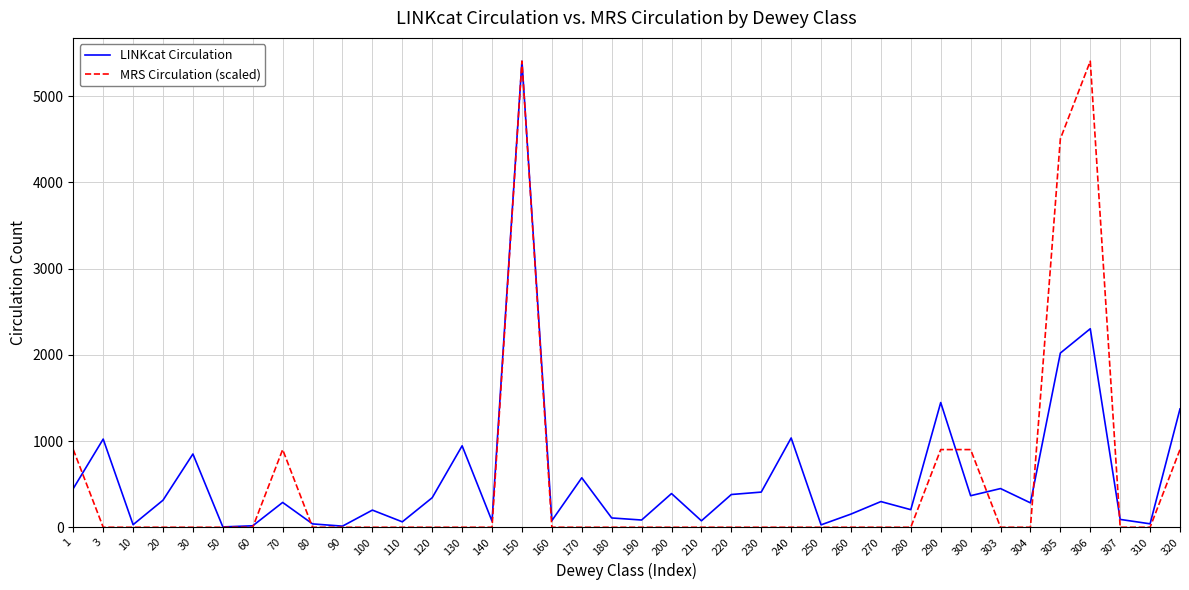

Which series has the largest range (max minus min)?

MRS Circulation (scaled)